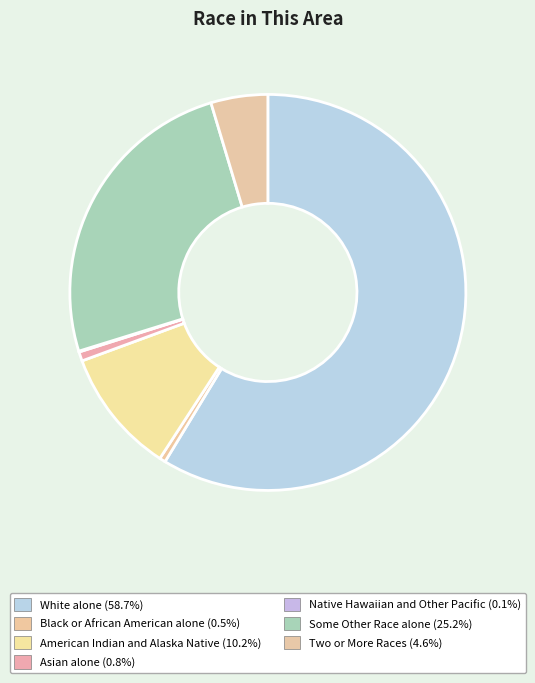

Count the number of slices in the pie.

7